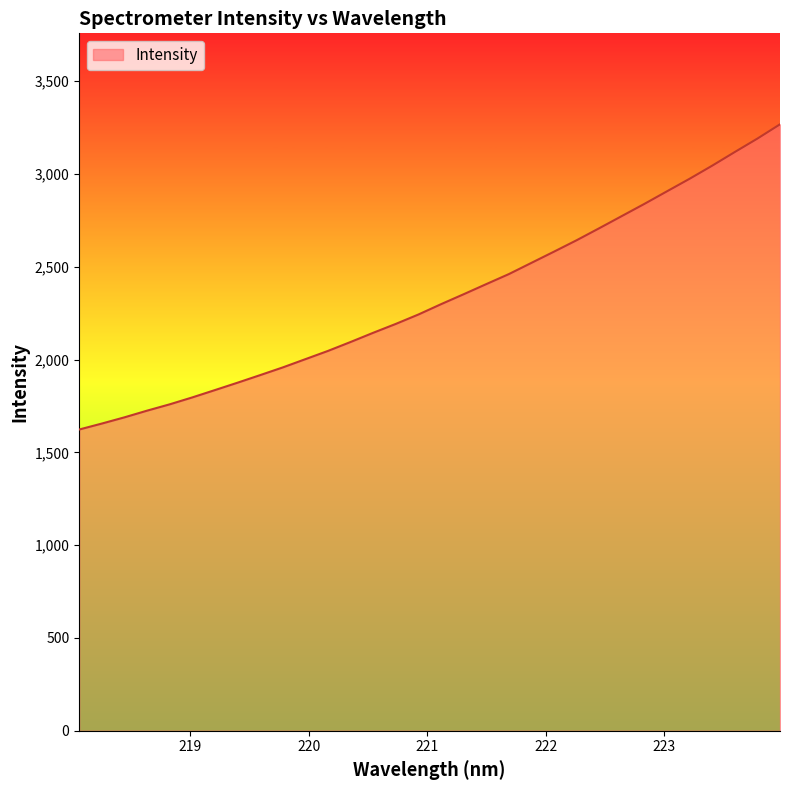

What is the maximum value shown in the chart?

3268.1